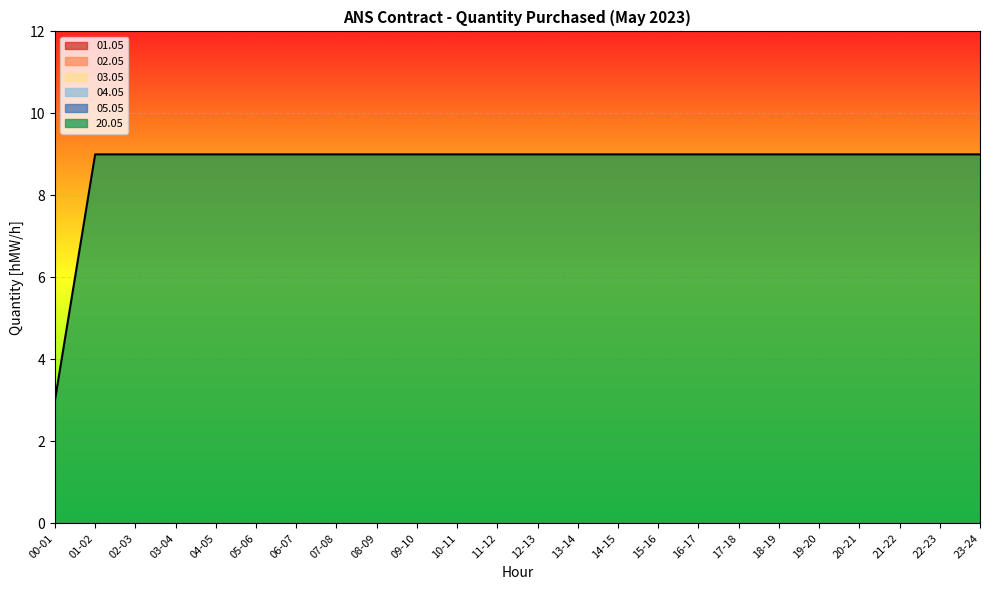

How many distinct data groups are displayed?

6